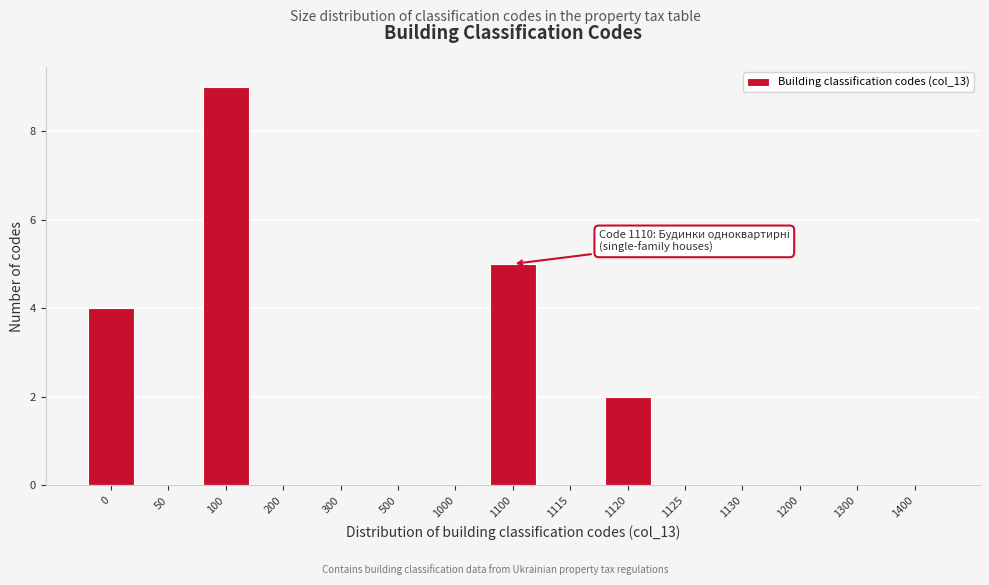

Reading right to left, list all the values displayed in this chart.

1400=0	1300=0	1200=0	1130=0	1125=0	1120=2	1115=0	1100=5	1000=0	500=0	300=0	200=0	100=9	50=0	0=4